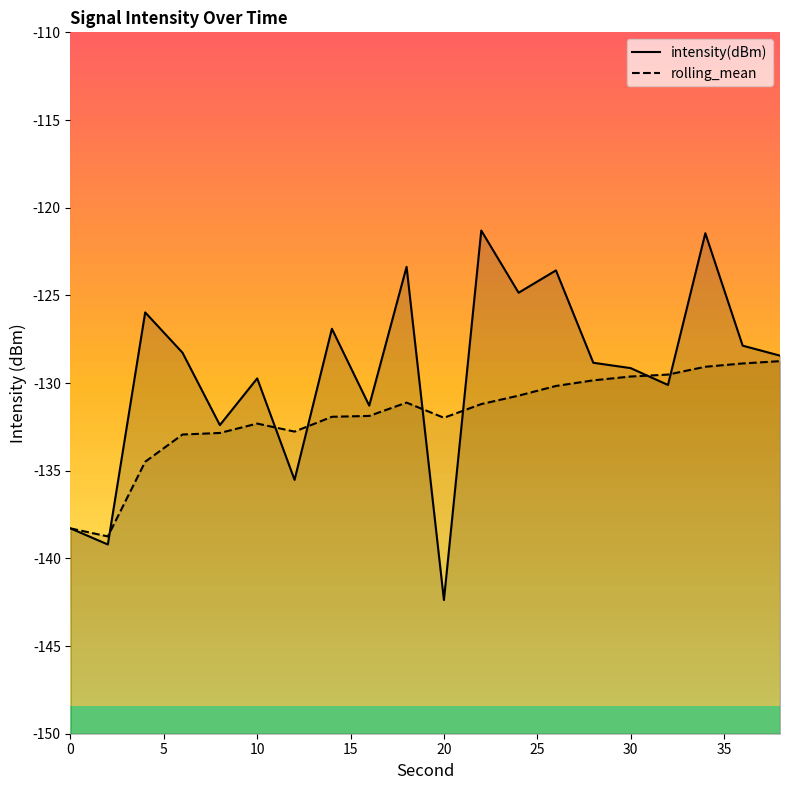

Which series has the largest range (max minus min)?

intensity(dBm)